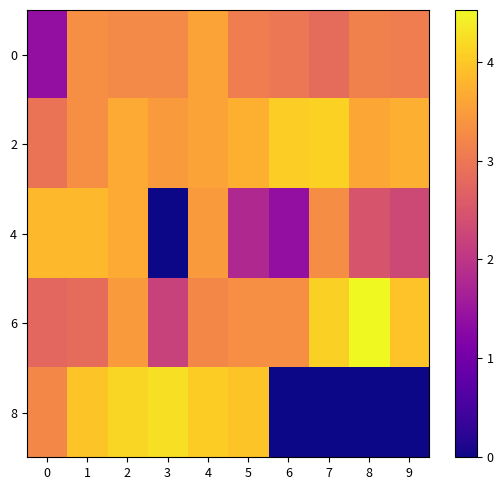

At which category is the sum across all series the highest?

2